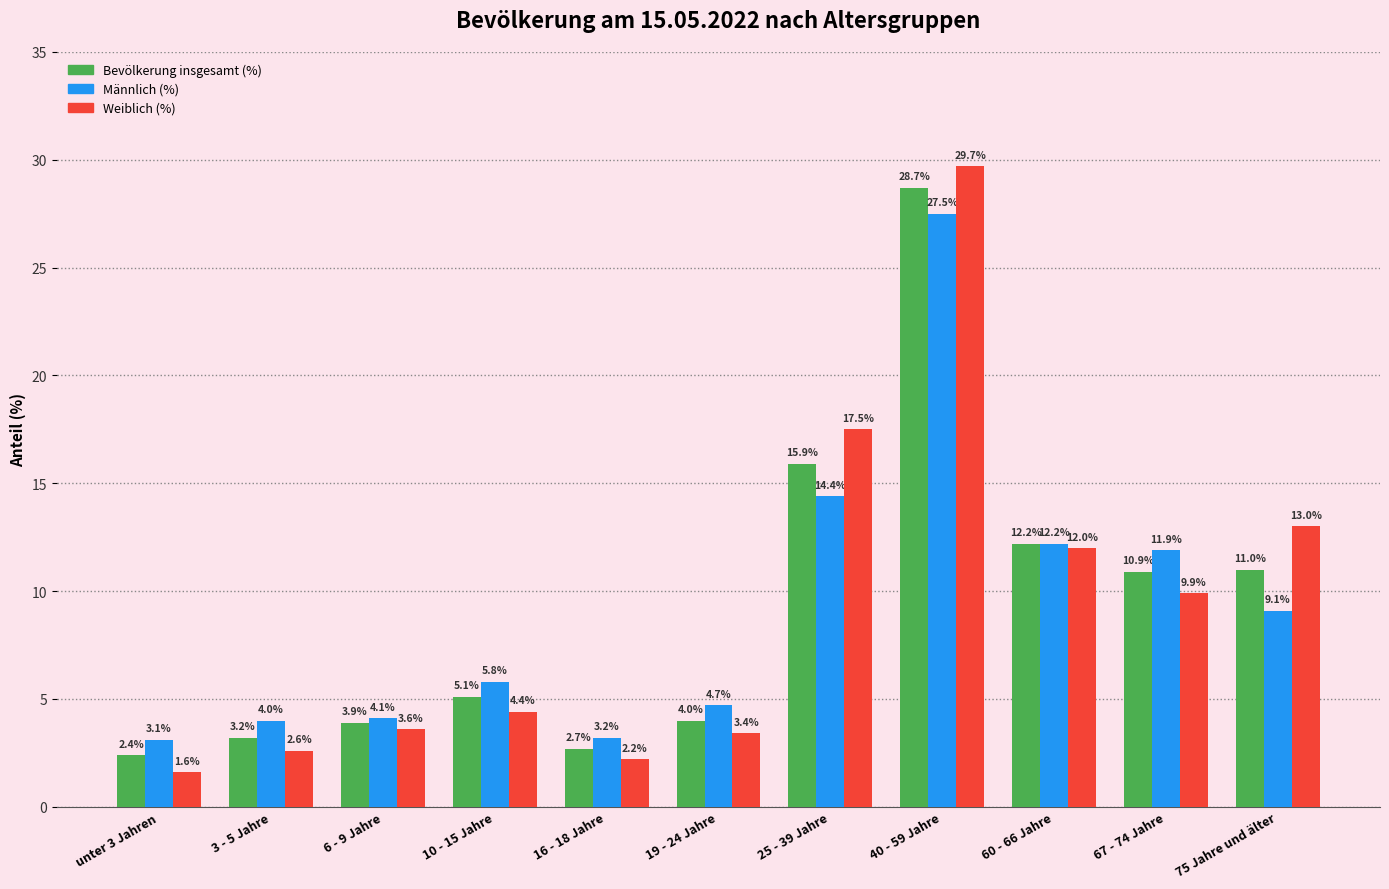

Which label corresponds to the largest value in the chart?

40 - 59 Jahre